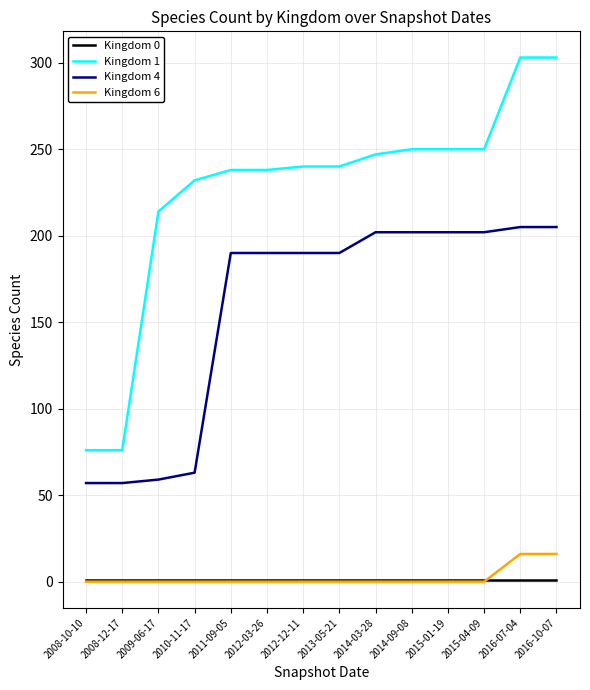

What is the average value of the Kingdom 1 series?

226